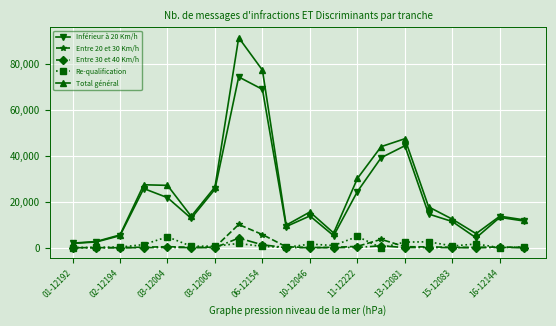

What is the maximum value for Total général?

91546